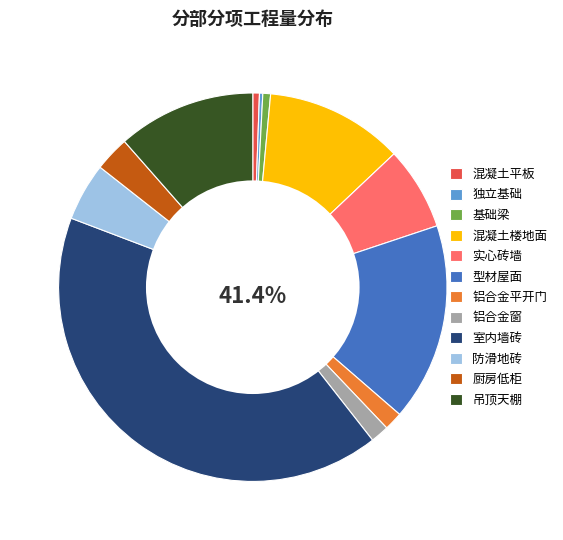

What is the largest slice in the pie chart?

室内墙砖